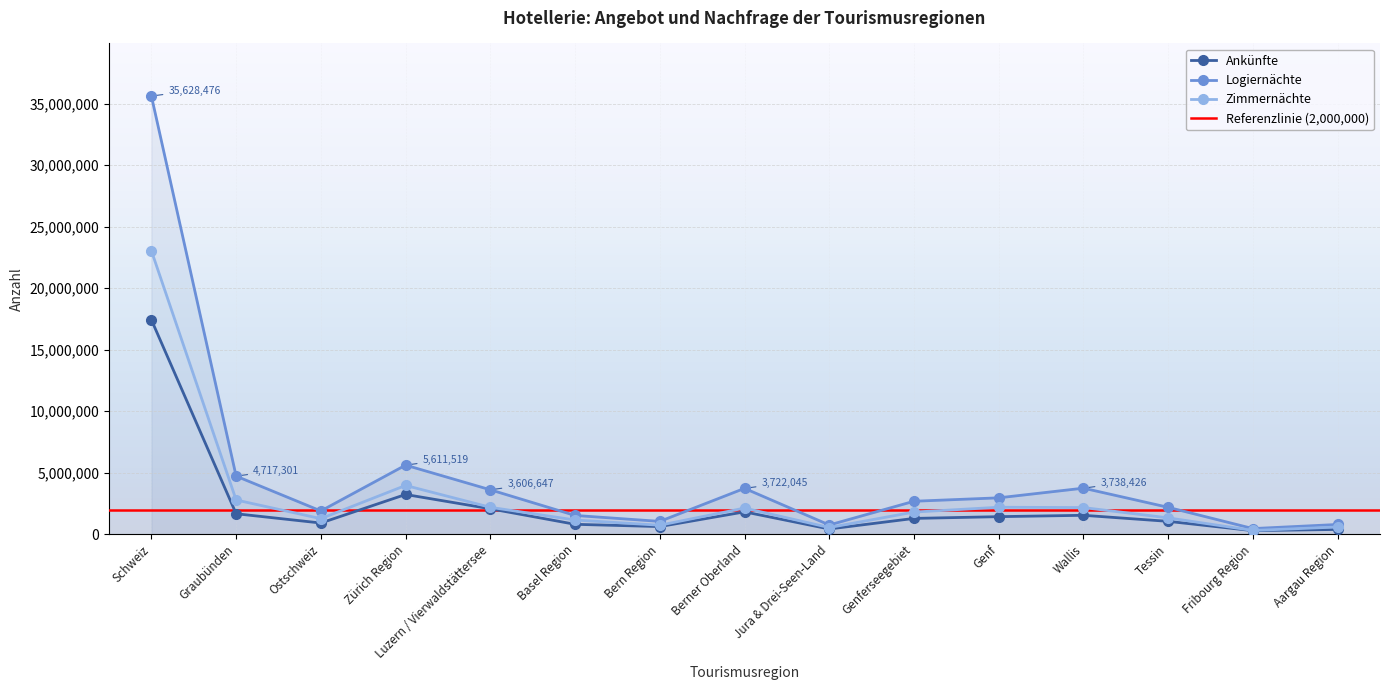

What is the average value of the Logiernächte series?

4750463